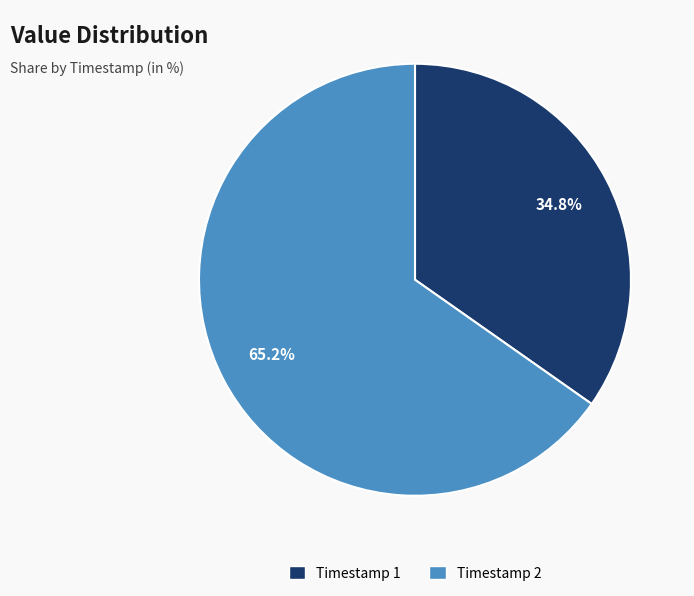

Is there any slice that represents more than half of the pie?

Yes